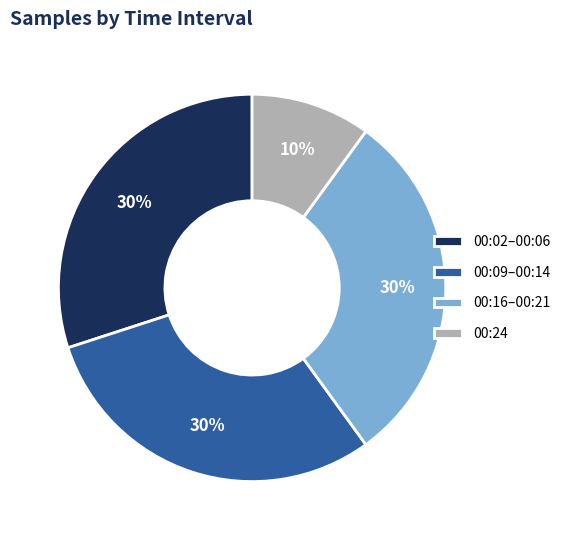

Does 00:24 represent more than half of the total?

No